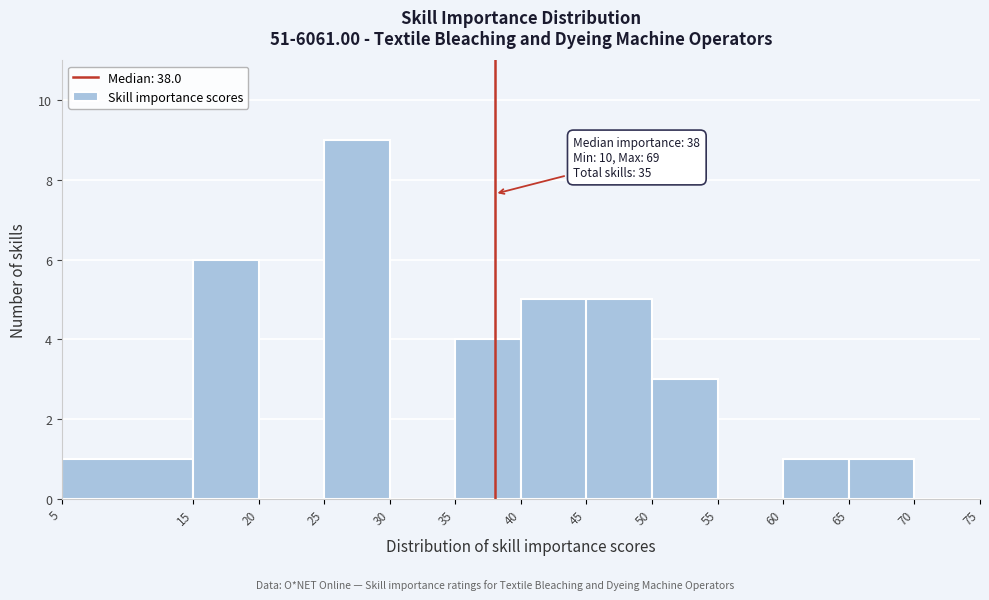

Which range on the x-axis has the tallest bar?

25 to 30